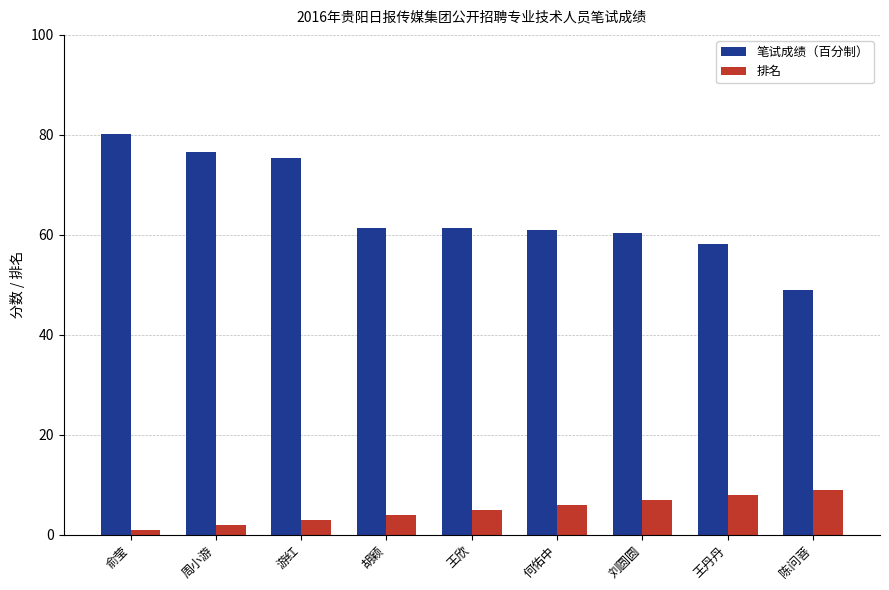

What position from the right is 刘圆圆?

3